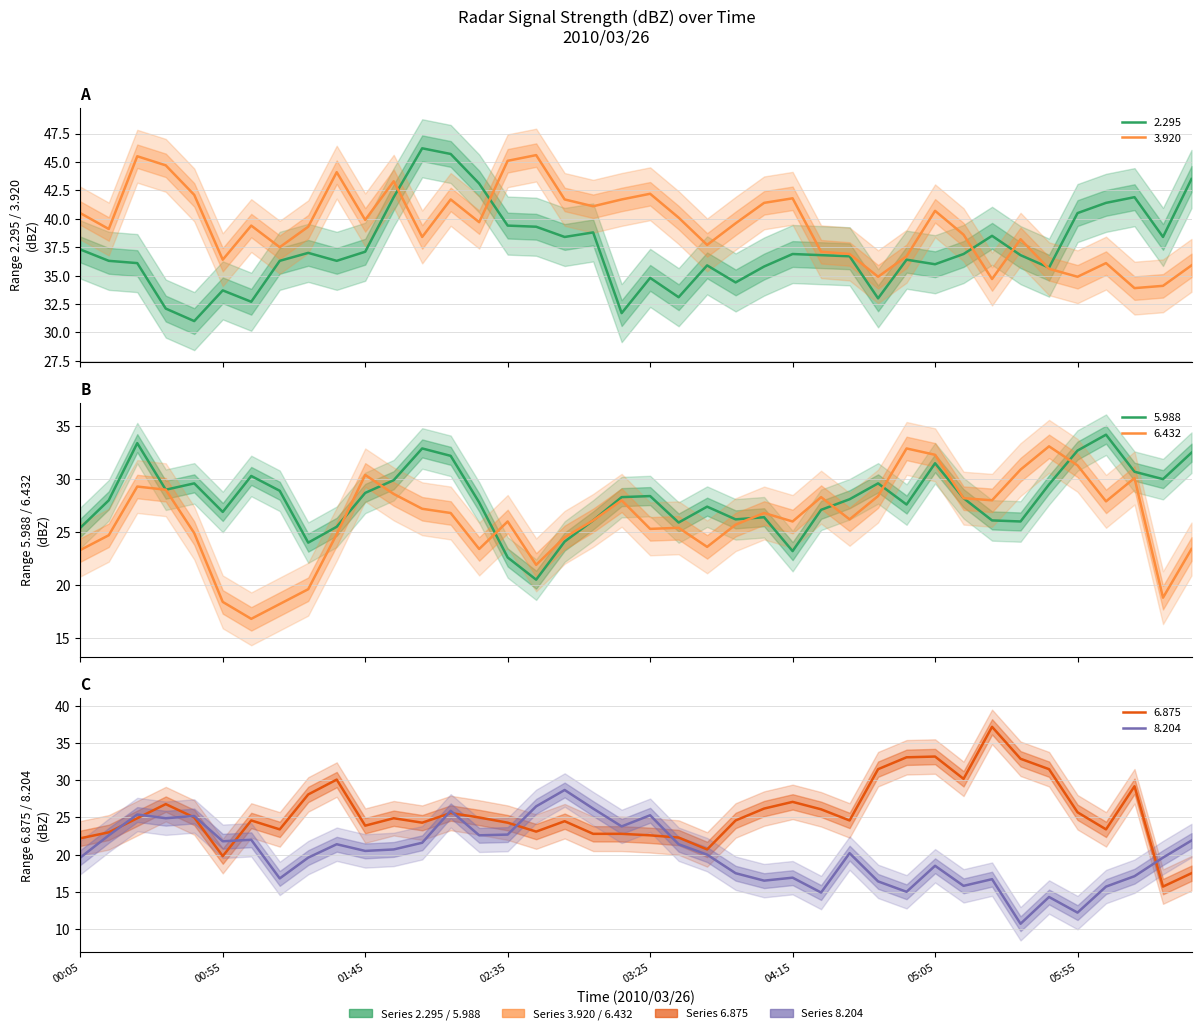

Where is the first local maximum for 2.295?

00:55